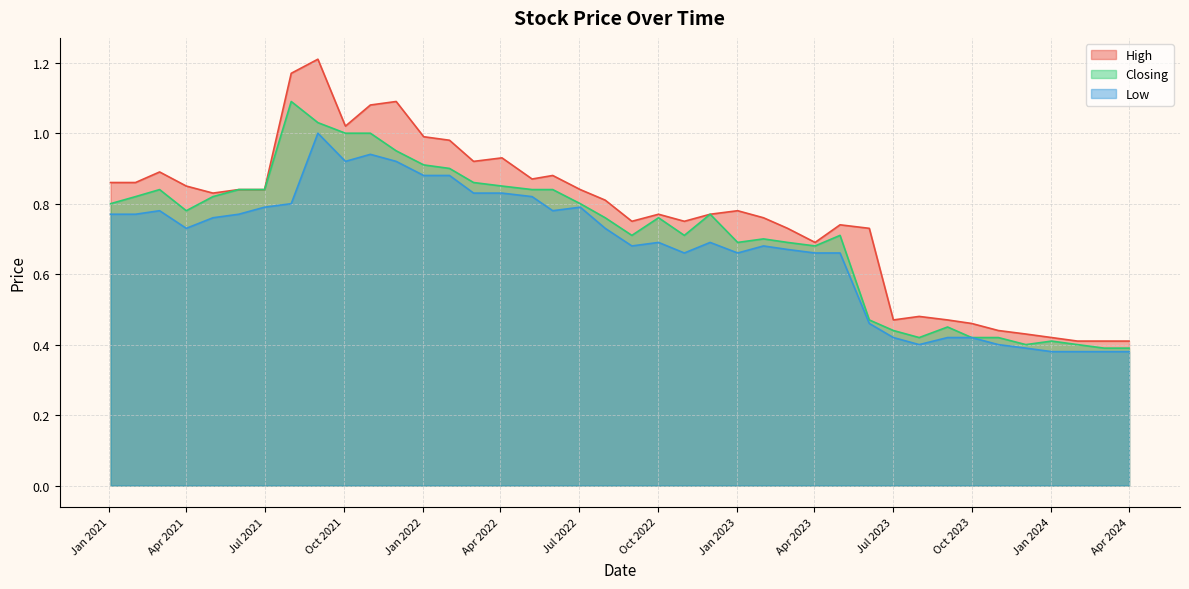

Does the chart display data point markers on the line(s)?

No